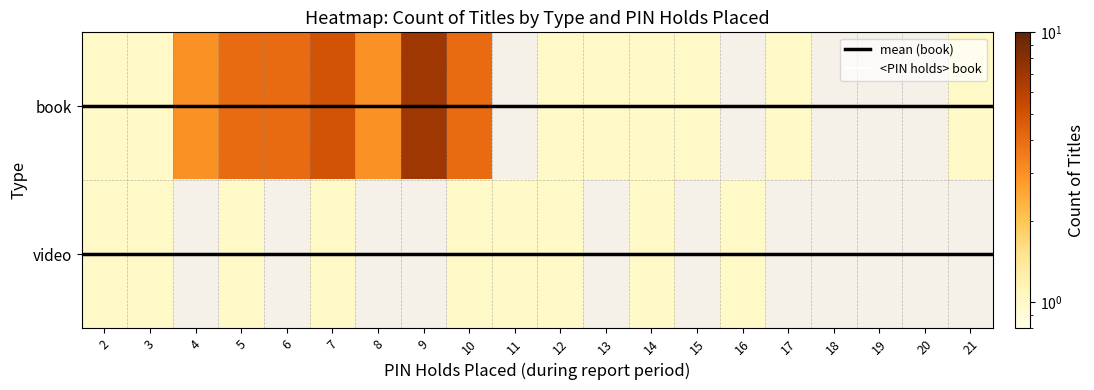

What is the difference between the maximum and minimum values in the video series?

1